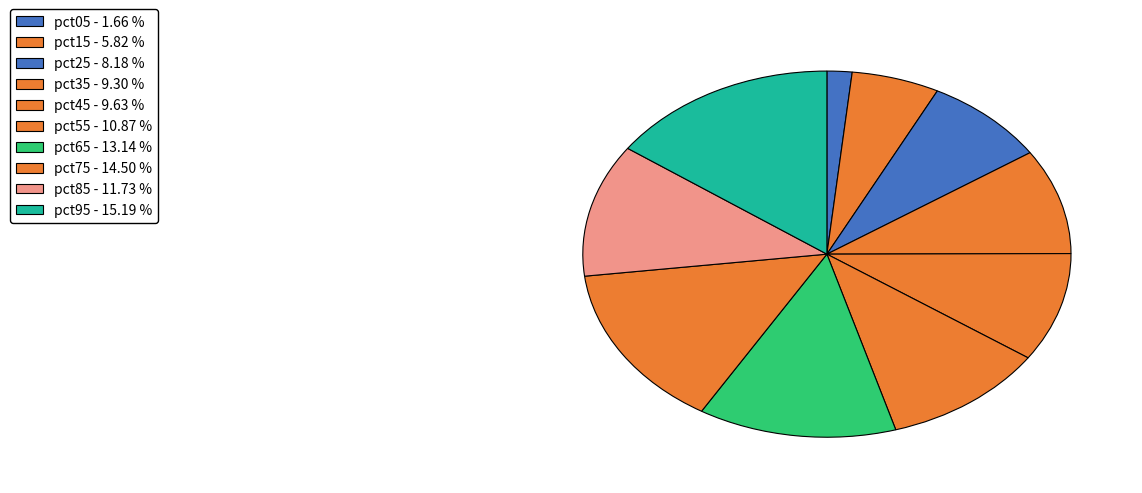

Is there a majority slice in this chart?

No